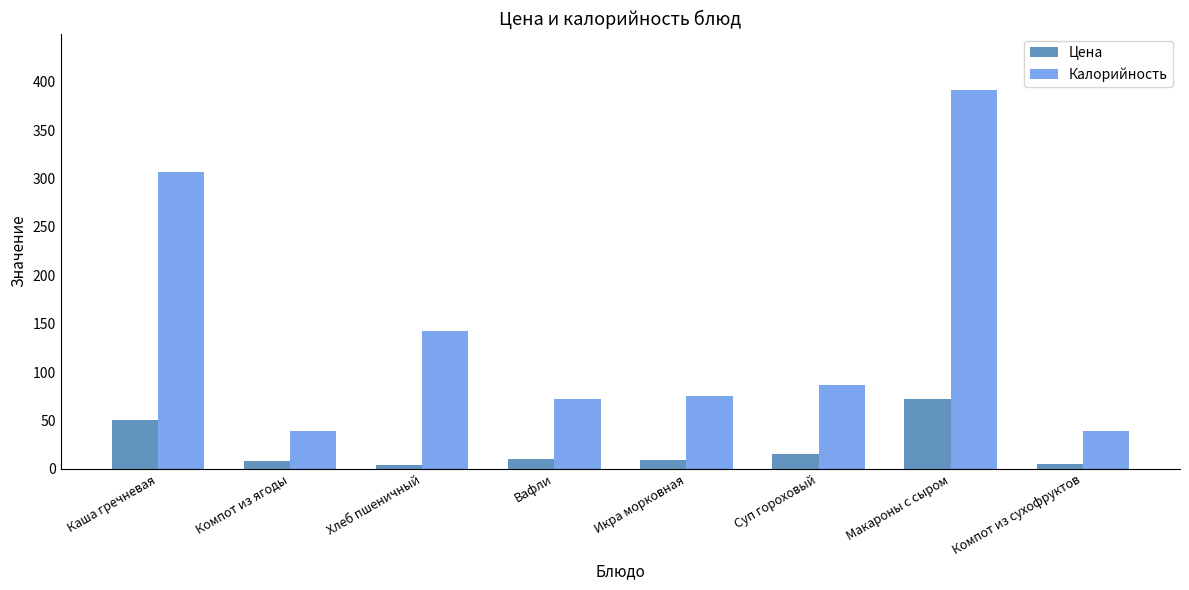

What is the difference between the Калорийность values at Суп гороховый and Компот из сухофруктов?

48.0